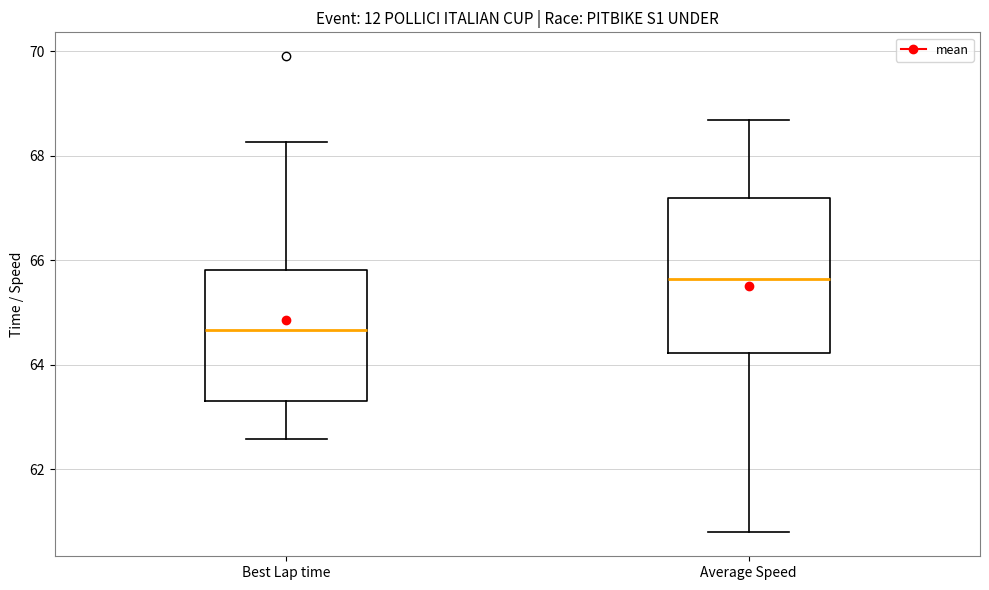

Where is the upper edge of the box for Best Lap time on the y-axis? The values are not printed on the chart, so give them approximately, as read against the axis.

65.8